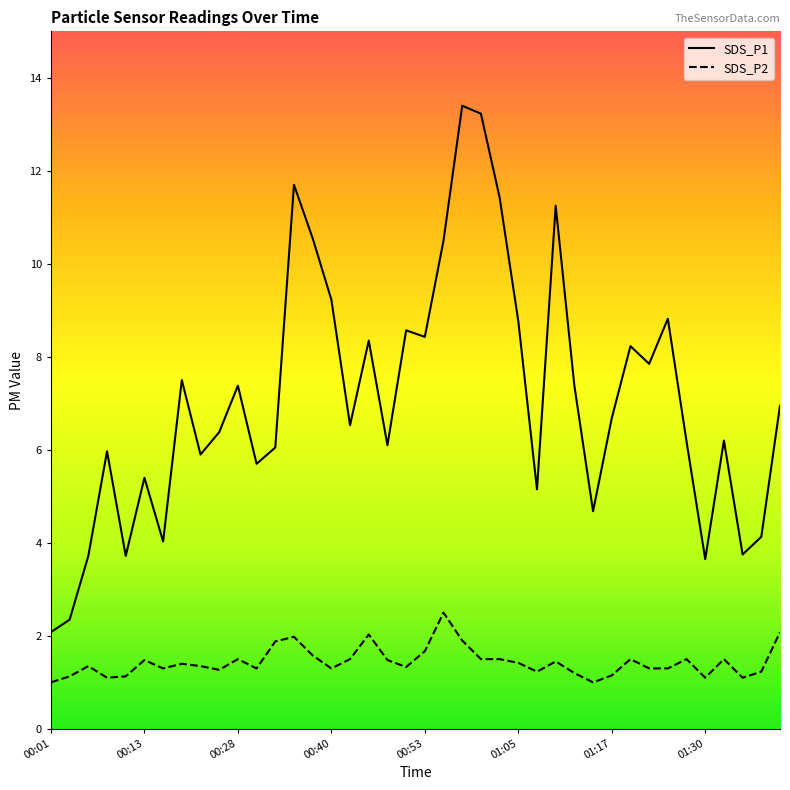

What position from the right is 24?

16